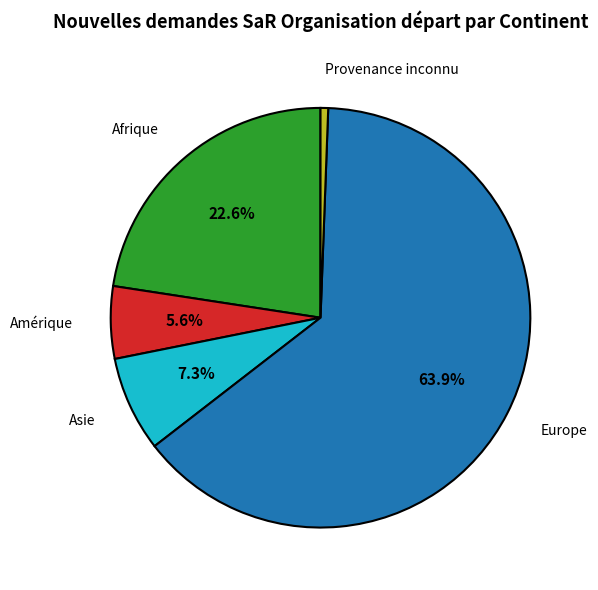

How many slices are in this pie chart?

5